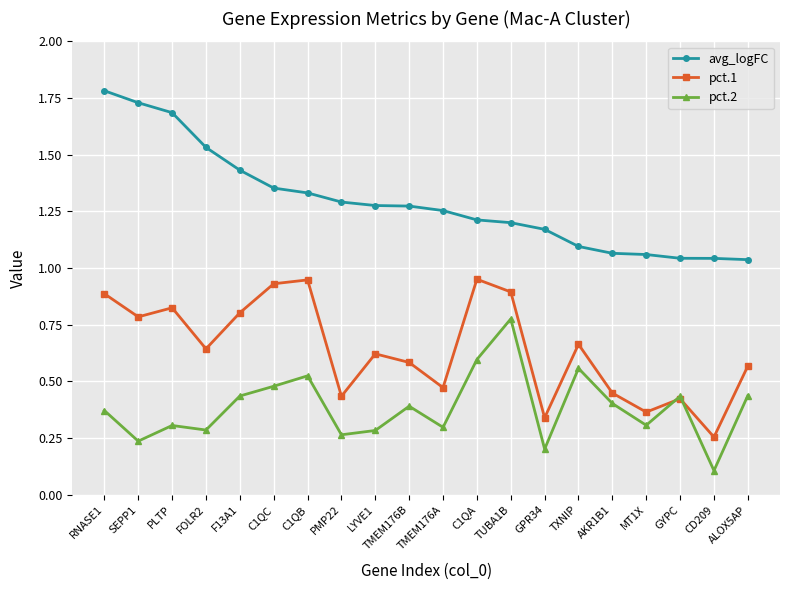

True or false: pct.1 has a value of 1.0 at ALOX5AP.

False